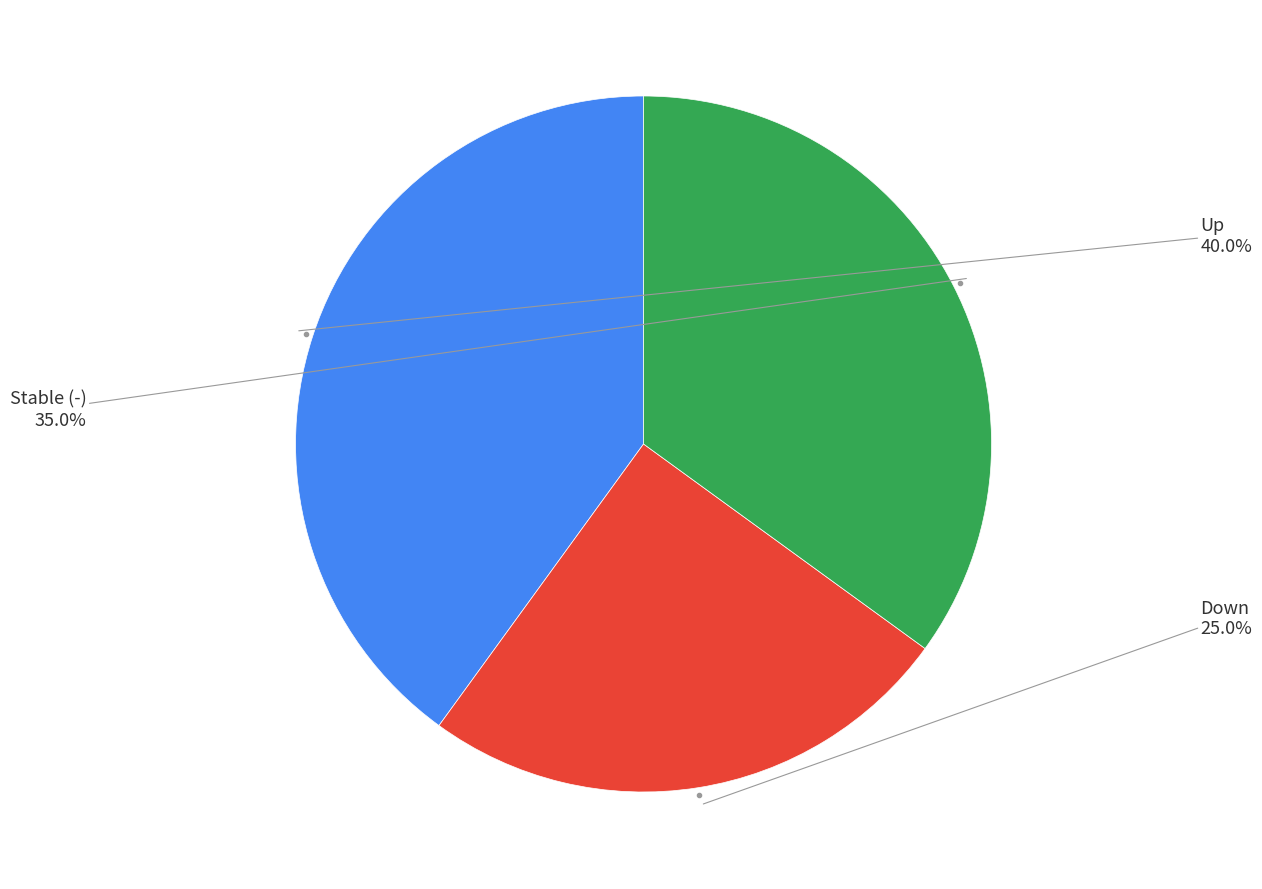

Is there a majority slice in this chart?

No